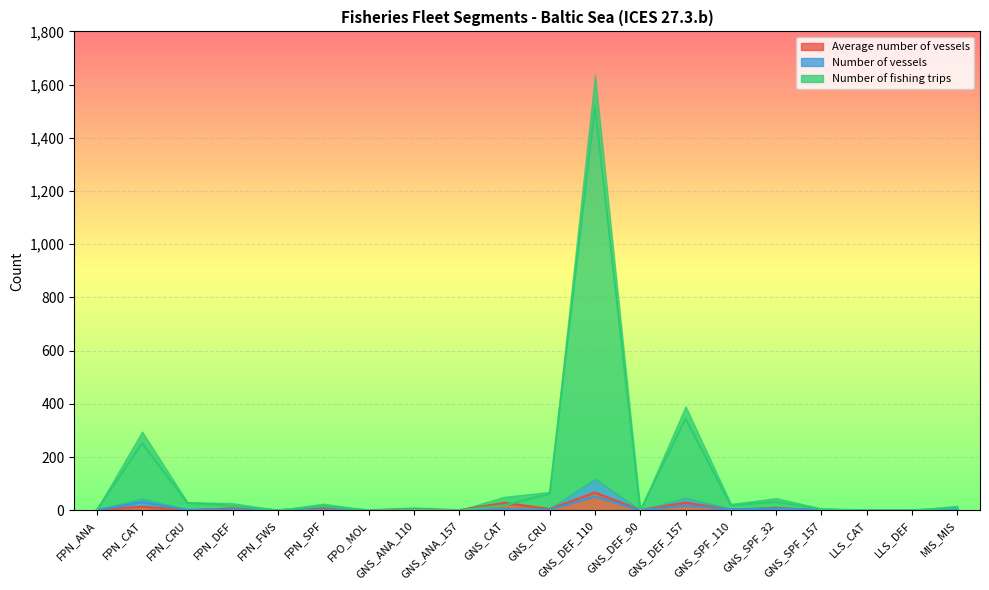

How many values in the Number of fishing trips series exceed 16?

9